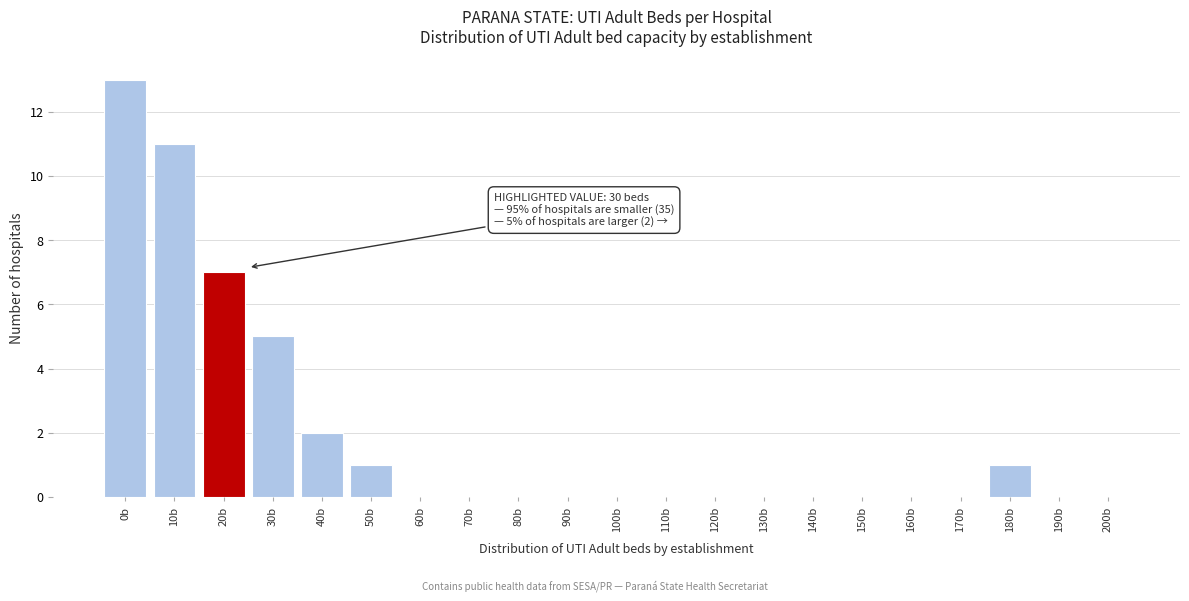

Reading right to left, list all the values displayed in this chart.

200b=0	190b=0	180b=1	170b=0	160b=0	150b=0	140b=0	130b=0	120b=0	110b=0	100b=0	90b=0	80b=0	70b=0	60b=0	50b=1	40b=2	30b=5	20b=7	10b=11	0b=13